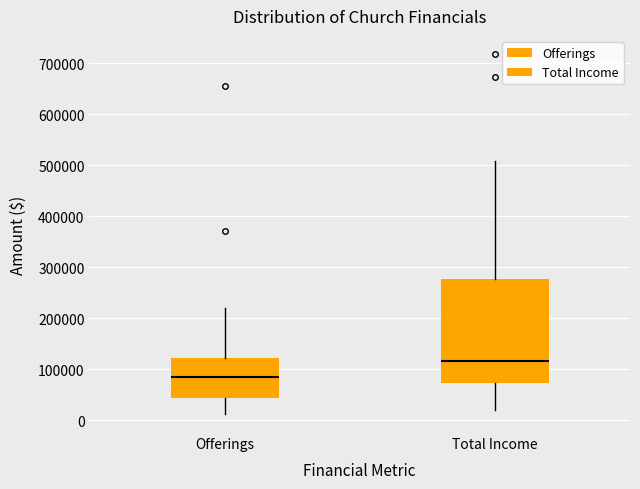

Reading left to right, transcribe this box plot: for each box, give where its median line is, the range the box spans, and where its two whiskers end, as read against the y-axis. The values are not printed on the chart, so give them approximately, as read against the axis.

Offerings: median 90000, box 40000 to 120000, whiskers 10000 to 220000
Total Income: median 120000, box 70000 to 280000, whiskers 20000 to 510000